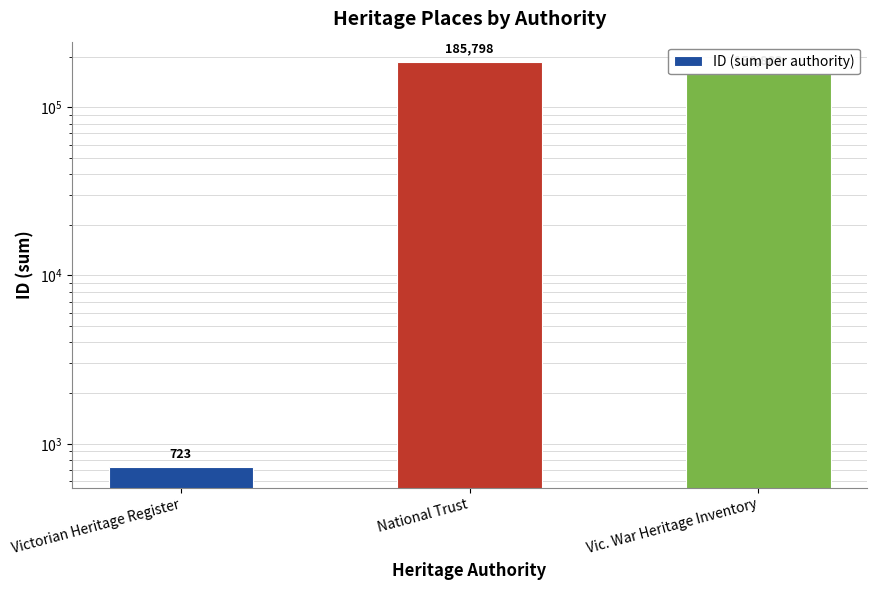

List the labels in order of value, smallest first.

Victorian Heritage Register, Vic. War Heritage Inventory, National Trust